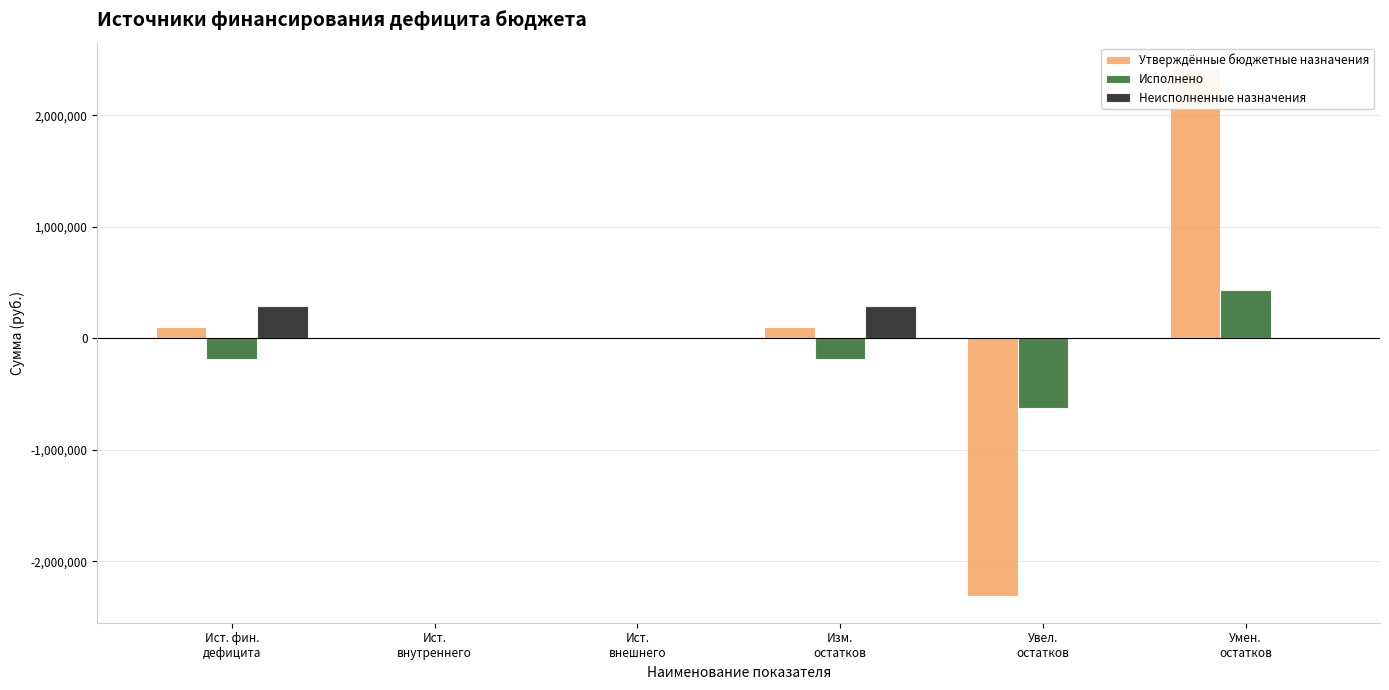

Which series has the largest total across all categories?

Неисполненные назначения